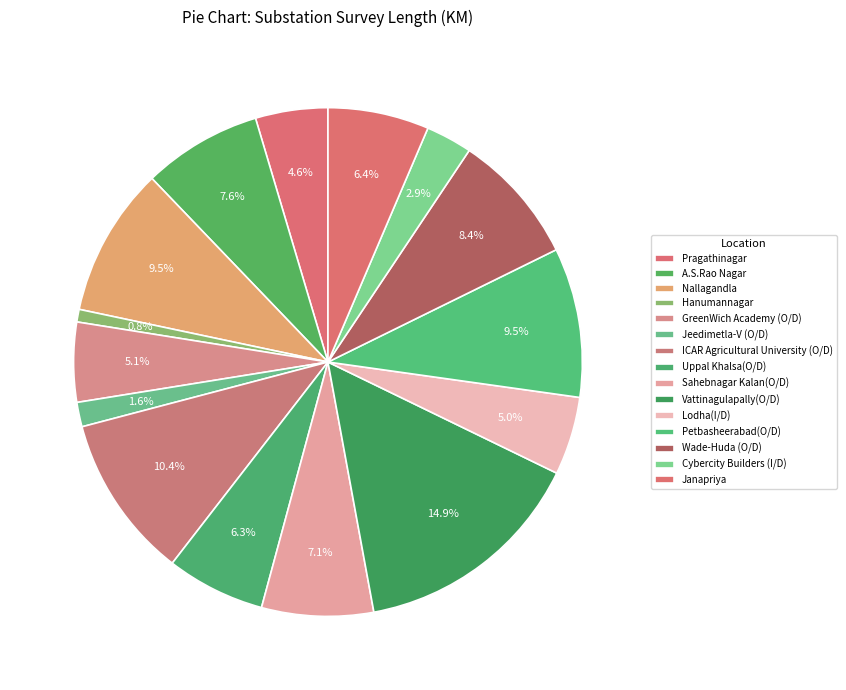

How many slices are in this pie chart?

15